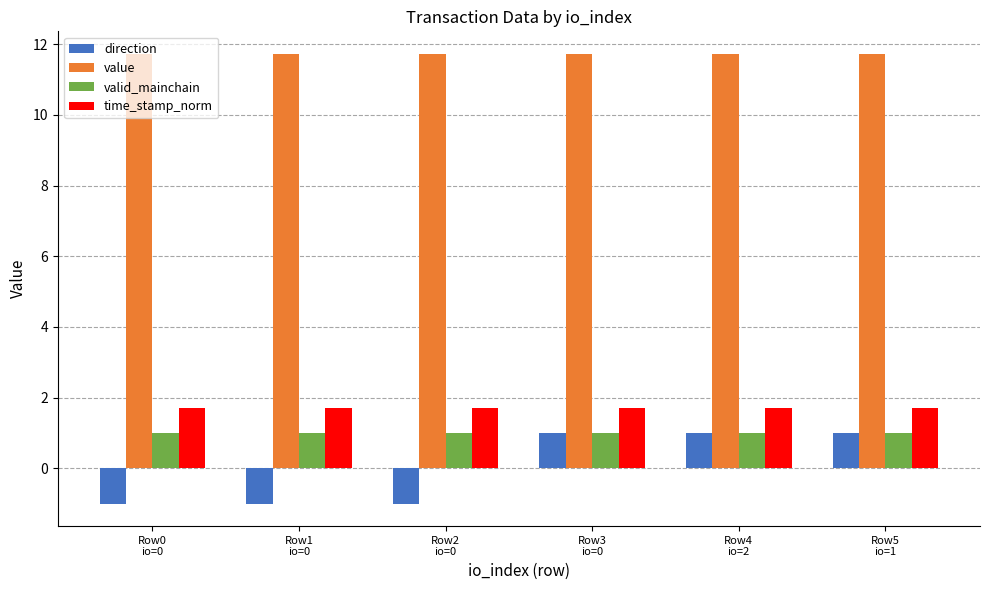

How many series are shown in this chart?

4